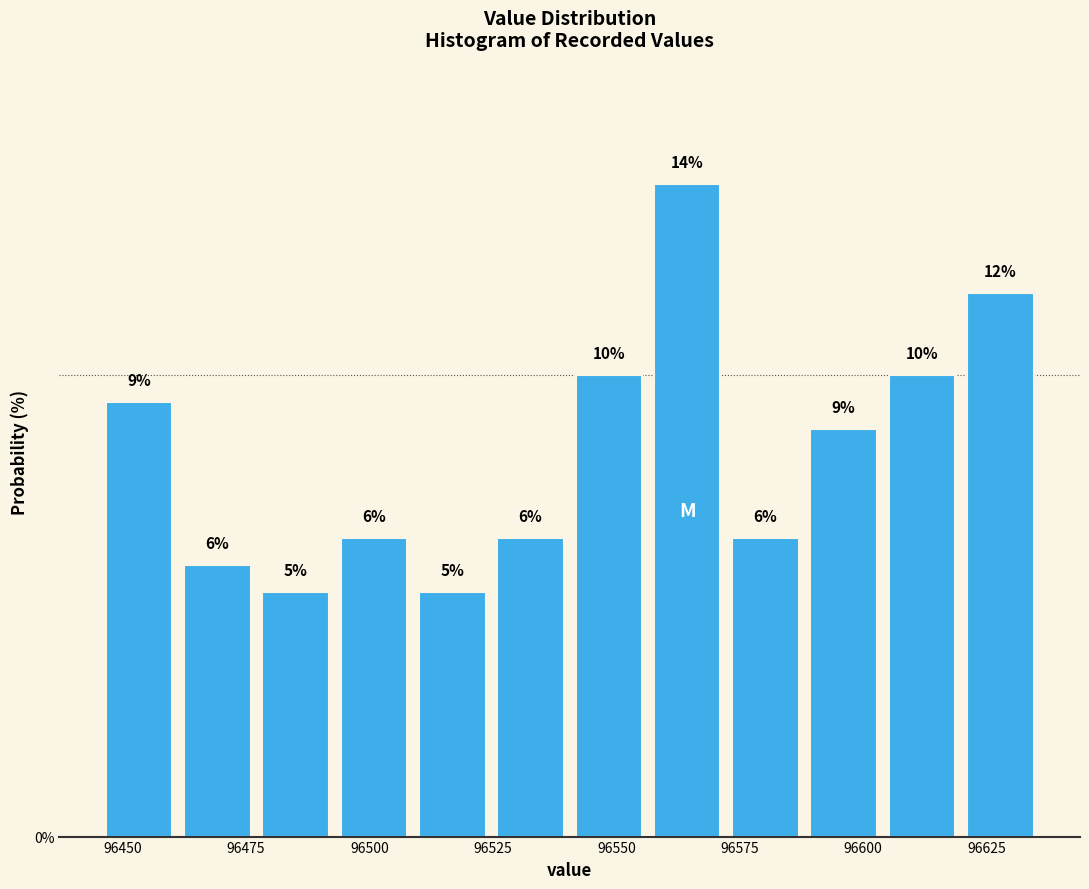

Around what value on the x-axis is the tallest bar? Give the approximate position of its centre, as read against the axis.

96565